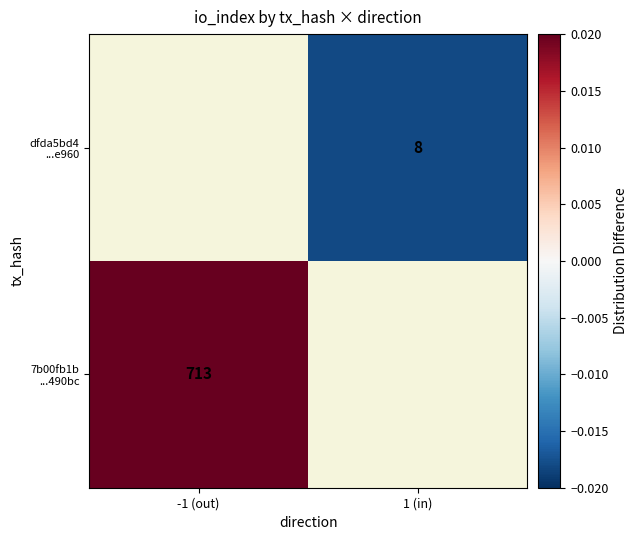

True or false: 7b00fb1b ...490bc has a value of 0.0 at -1 (out).

False